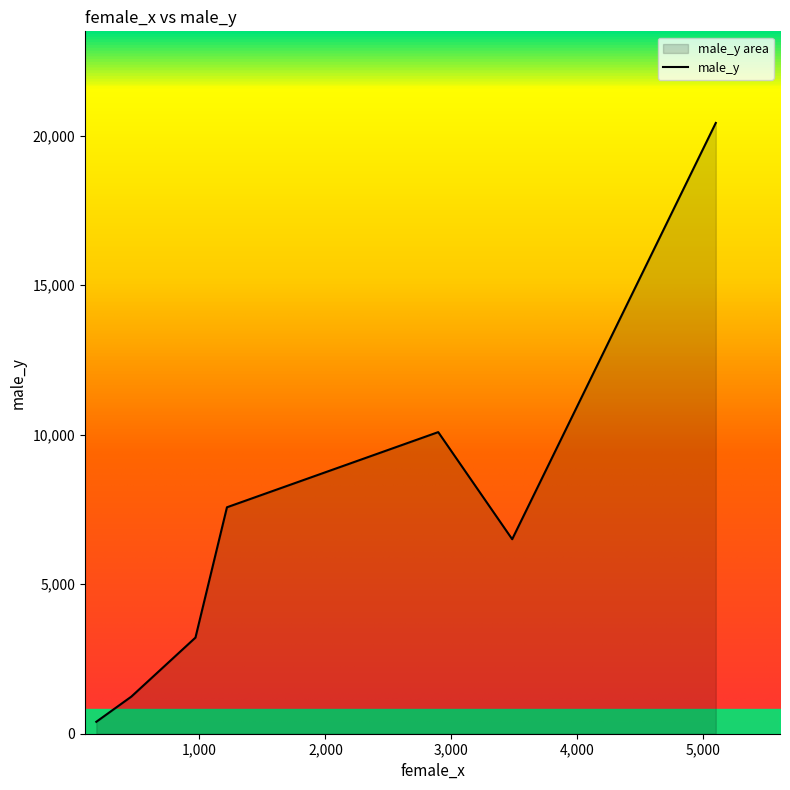

Between 3482 and 5098, which series saw the biggest shift?

male_y